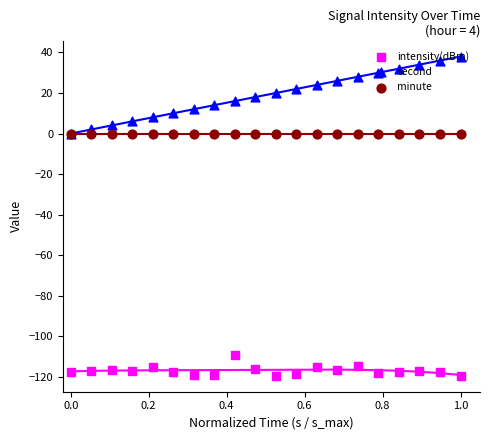

Which series contains the lowest Y value?

intensity(dBm)